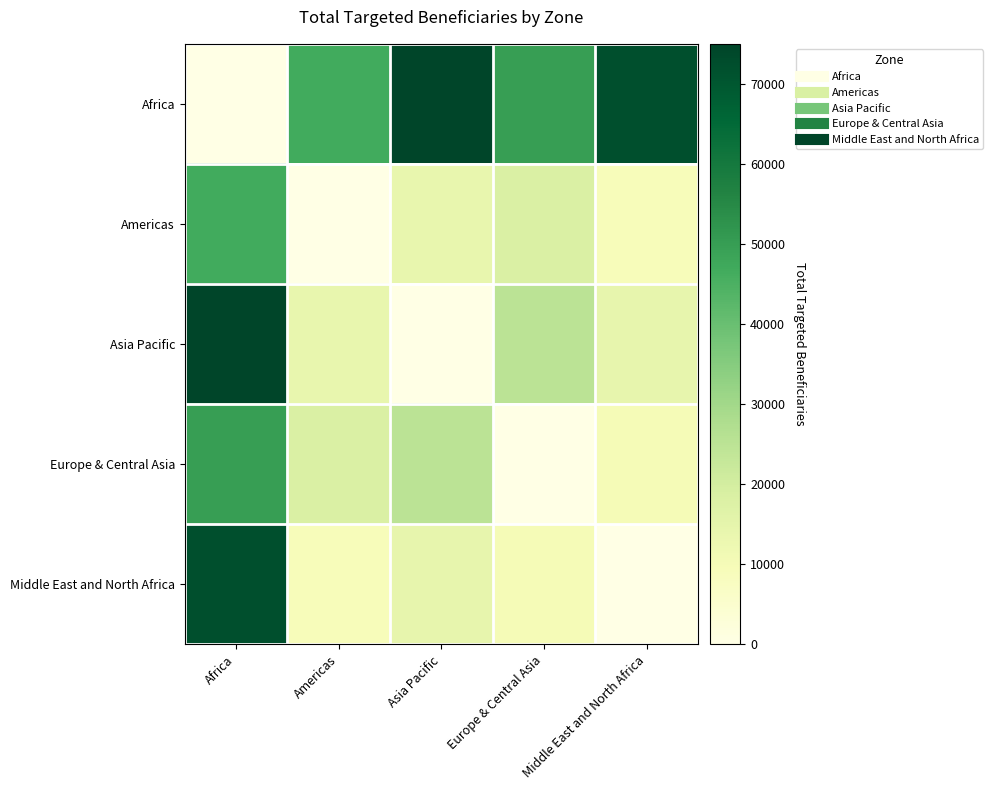

What is the total value across all series at Middle East and North Africa?

105174